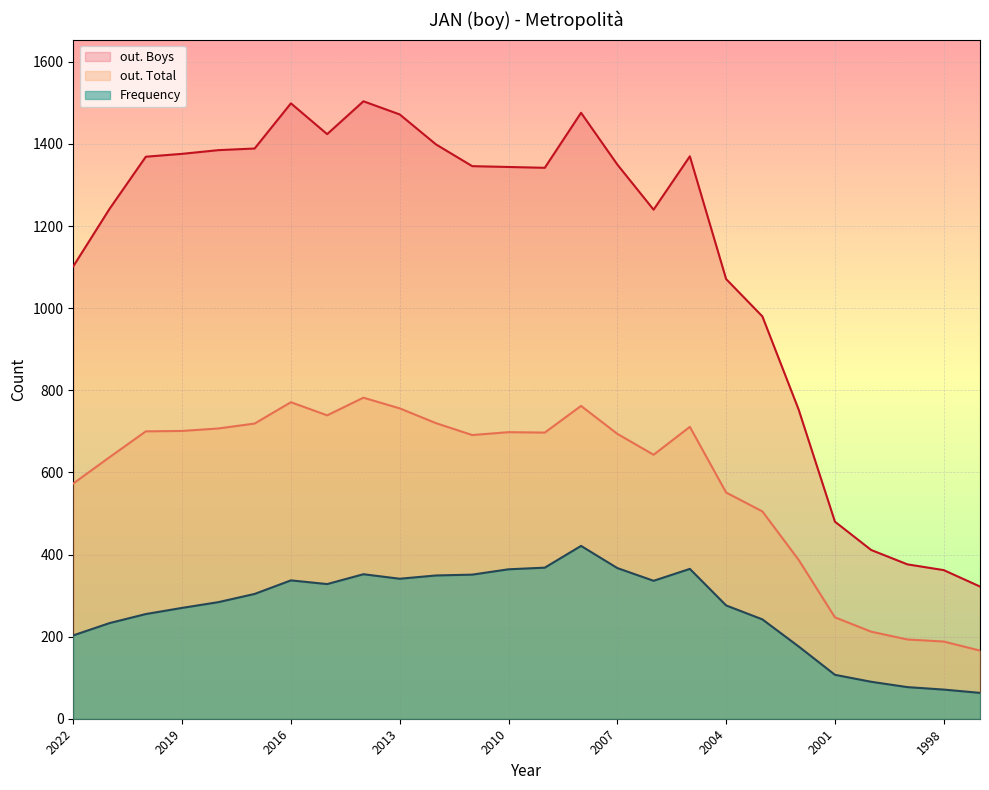

Reading left to right, list all the values displayed in this chart.

Frequency: 2022=203	2021=233	2020=255	2019=270	2018=284	2017=304	2016=337	2015=328	2014=352	2013=341	2012=349	2011=351	2010=364	2009=368	2008=421	2007=367	2006=336	2005=365	2004=276	2003=242	2002=176	2001=107	2000=90	1999=77	1998=71	1997=63
out. Total: 2022=573	2021=637	2020=700	2019=701	2018=707	2017=719	2016=771	2015=739	2014=782	2013=756	2012=720	2011=691	2010=698	2009=697	2008=762	2007=694	2006=643	2005=711	2004=551	2003=505	2002=387	2001=247	2000=212	1999=193	1998=188	1997=166
out. Boys: 2022=1102	2021=1242	2020=1369	2019=1376	2018=1385	2017=1389	2016=1499	2015=1424	2014=1504	2013=1472	2012=1399	2011=1346	2010=1344	2009=1342	2008=1476	2007=1350	2006=1240	2005=1370	2004=1071	2003=980	2002=753	2001=480	2000=411	1999=376	1998=362	1997=322